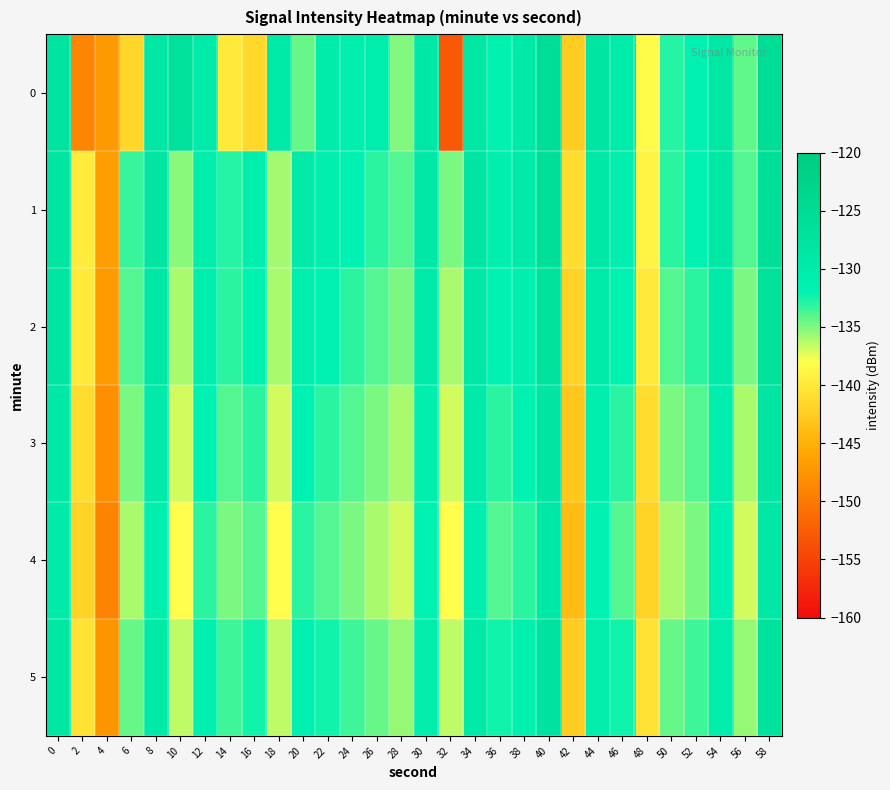

Reading left to right, what are all the values shown in this chart?

0: 0=-127.7	2=-148.9	4=-147.2	6=-141.6	8=-128.9	10=-126.9	12=-130.1	14=-140.0	16=-141.5	18=-129.5	20=-134.4	22=-130.5	24=-131.1	26=-130.8	28=-135.1	30=-129.0	32=-152.8	34=-128.9	36=-131.6	38=-129.4	40=-125.5	42=-142.5	44=-128.3	46=-130.5	48=-138.5	50=-132.8	52=-132.0	54=-128.9	56=-134.3	58=-125.5
1: 0=-127.9	2=-139.8	4=-146.7	6=-133.4	8=-128.4	10=-135.2	12=-130.6	14=-132.8	16=-131.0	18=-135.9	20=-130.0	22=-131.0	24=-132.0	26=-133.0	28=-134.0	30=-129.0	32=-135.0	34=-128.0	36=-131.0	38=-130.0	40=-126.0	42=-141.0	44=-129.0	46=-131.0	48=-139.0	50=-133.0	52=-132.0	54=-129.0	56=-134.0	58=-126.0
2: 0=-128.0	2=-140.0	4=-147.0	6=-134.0	8=-129.0	10=-136.0	12=-131.0	14=-133.0	16=-132.0	18=-136.0	20=-131.0	22=-132.0	24=-133.0	26=-134.0	28=-135.0	30=-130.0	32=-136.0	34=-129.0	36=-132.0	38=-131.0	40=-127.0	42=-142.0	44=-130.0	46=-132.0	48=-140.0	50=-134.0	52=-133.0	54=-130.0	56=-135.0	58=-127.0
3: 0=-129.0	2=-141.0	4=-148.0	6=-135.0	8=-130.0	10=-137.0	12=-132.0	14=-134.0	16=-133.0	18=-137.0	20=-132.0	22=-133.0	24=-134.0	26=-135.0	28=-136.0	30=-131.0	32=-137.0	34=-130.0	36=-133.0	38=-132.0	40=-128.0	42=-143.0	44=-131.0	46=-133.0	48=-141.0	50=-135.0	52=-134.0	54=-131.0	56=-136.0	58=-128.0
4: 0=-130.0	2=-142.0	4=-149.0	6=-136.0	8=-131.0	10=-138.0	12=-133.0	14=-135.0	16=-134.0	18=-138.0	20=-133.0	22=-134.0	24=-135.0	26=-136.0	28=-137.0	30=-132.0	32=-138.0	34=-131.0	36=-134.0	38=-133.0	40=-129.0	42=-144.0	44=-132.0	46=-134.0	48=-142.0	50=-136.0	52=-135.0	54=-132.0	56=-137.0	58=-129.0
5: 0=-128.5	2=-140.5	4=-147.5	6=-134.5	8=-129.5	10=-136.5	12=-131.5	14=-133.5	16=-132.5	18=-136.5	20=-131.5	22=-132.5	24=-133.5	26=-134.5	28=-135.5	30=-130.5	32=-136.5	34=-129.5	36=-132.5	38=-131.5	40=-127.5	42=-142.5	44=-130.5	46=-132.5	48=-140.5	50=-134.5	52=-133.5	54=-130.5	56=-135.5	58=-127.5